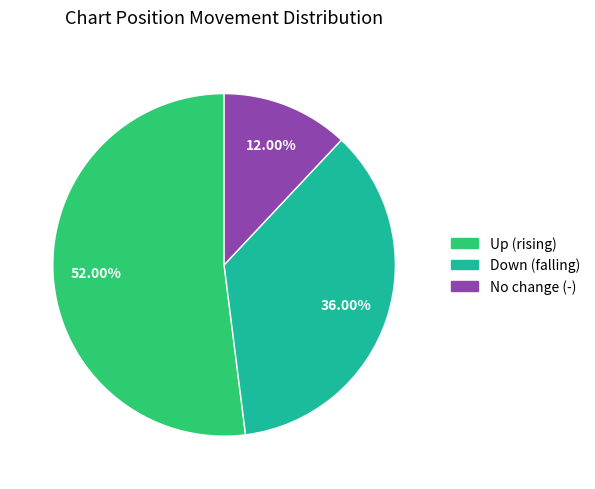

Is there any slice that represents more than half of the pie?

Yes